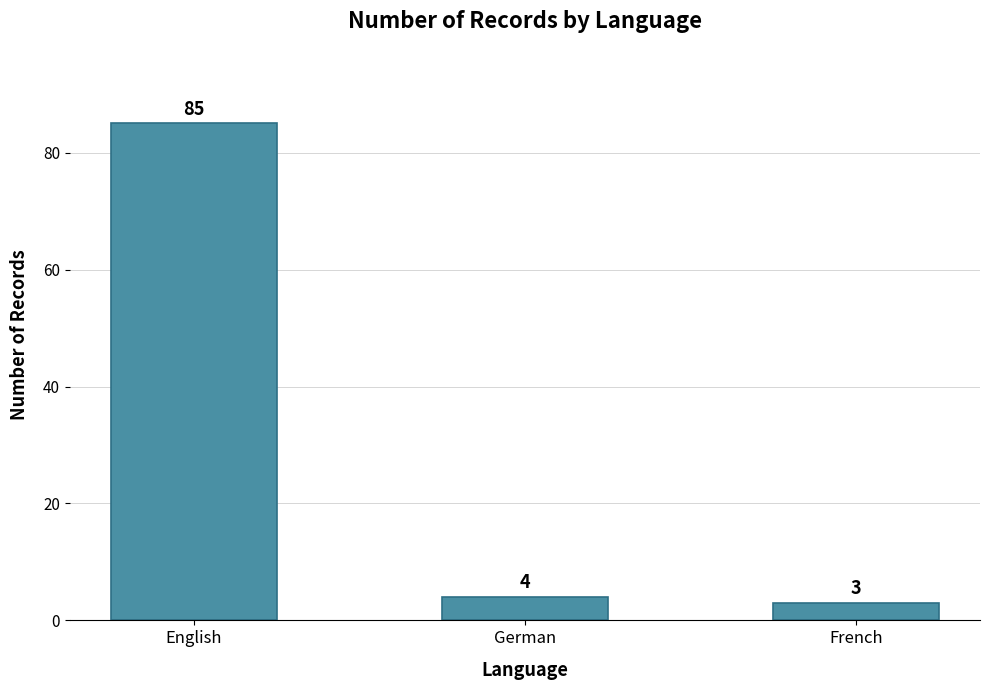

Count the number of data series in this chart.

1